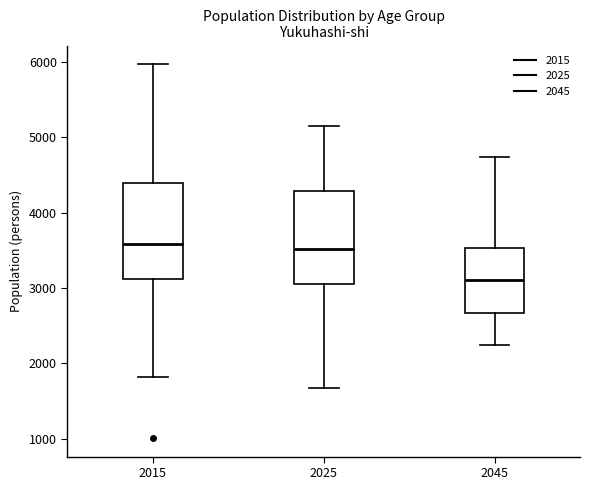

Reading left to right, read every box against the y-axis: the position of its median line, the range the box covers, and the ends of its whiskers. The values are not printed on the chart, so give them approximately, as read against the axis.

2015: median 3600, box 3100 to 4400, whiskers 1800 to 6000
2025: median 3500, box 3100 to 4300, whiskers 1700 to 5200
2045: median 3100, box 2700 to 3500, whiskers 2200 to 4700